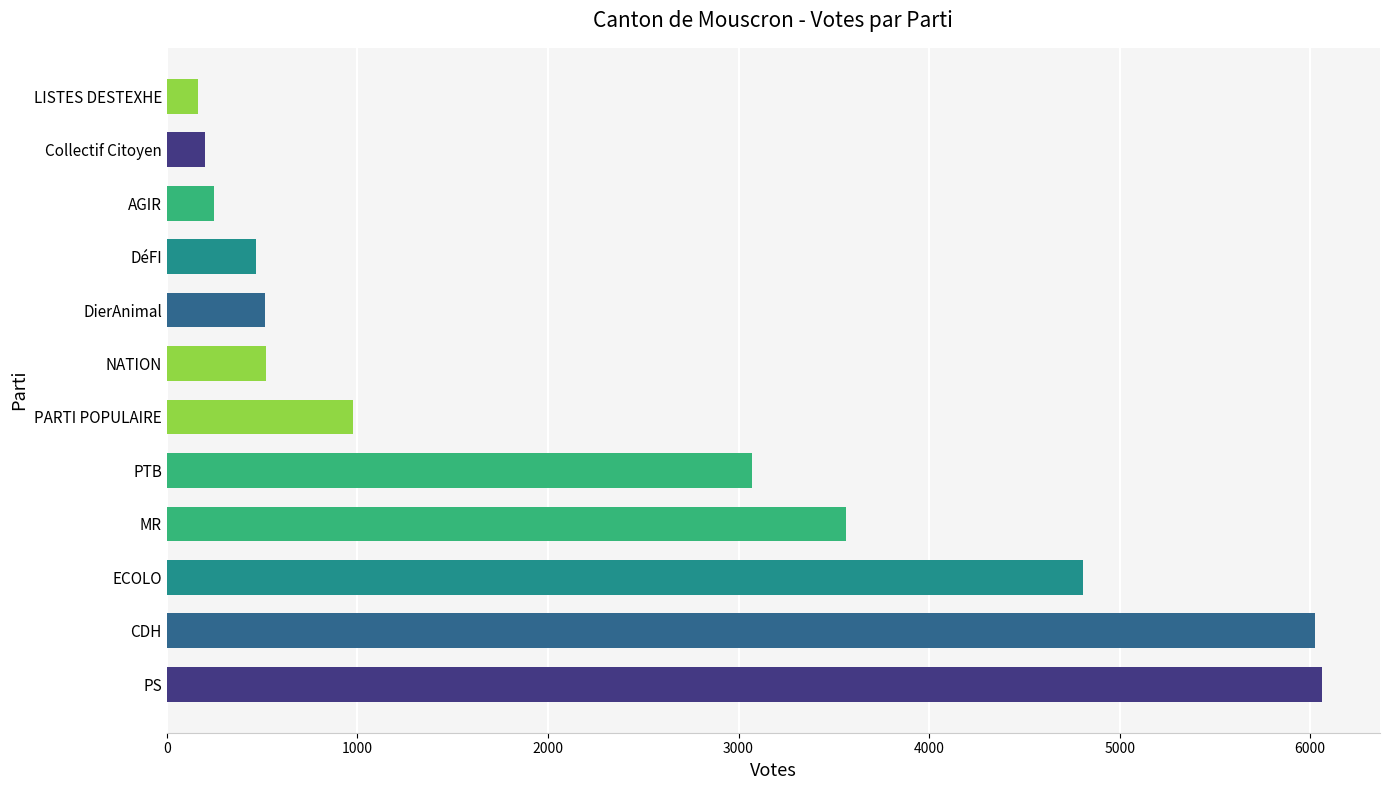

What is the greatest value displayed?

6063